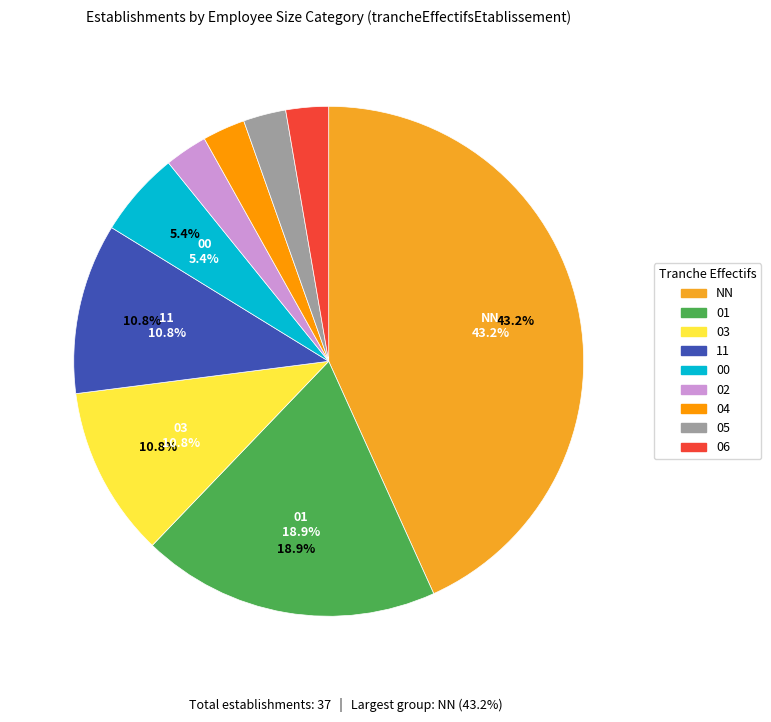

Does 03 account for over 50% of the chart?

No